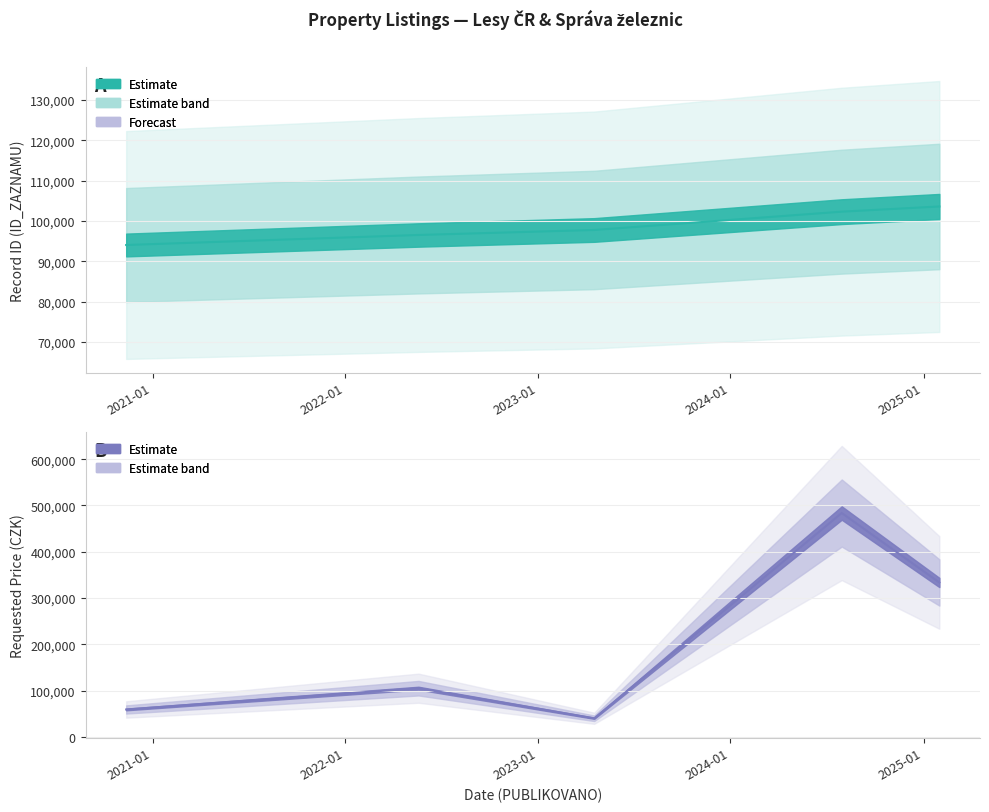

How many data points does each series have?

5